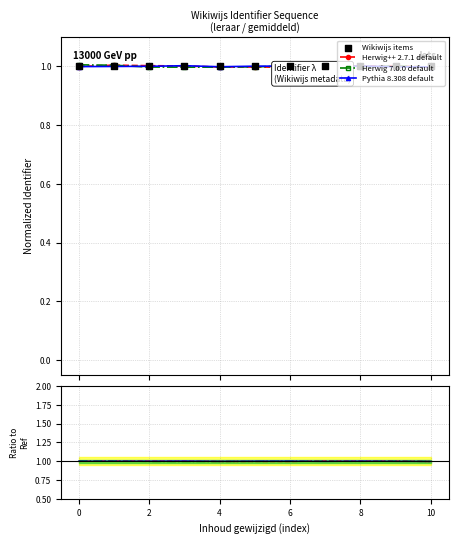

Which series contains the lowest Y value?

Herwig++ 2.7.1 default